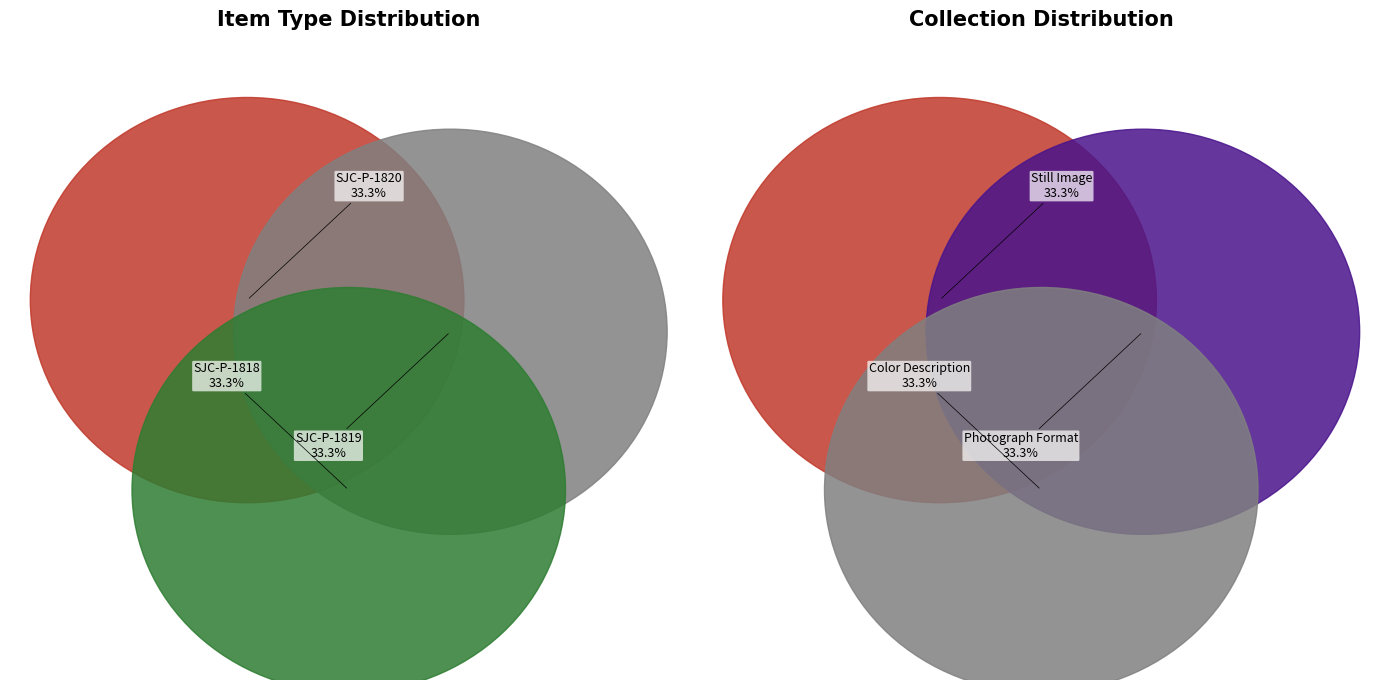

To the nearest percent, what portion does SJC-P-1819 represent?

33%